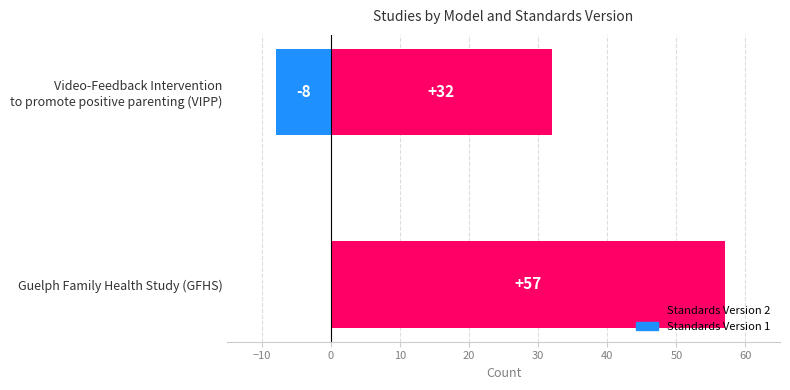

True or false: Standards Version 1 has a value of -4 at Guelph Family Health Study (GFHS).

False